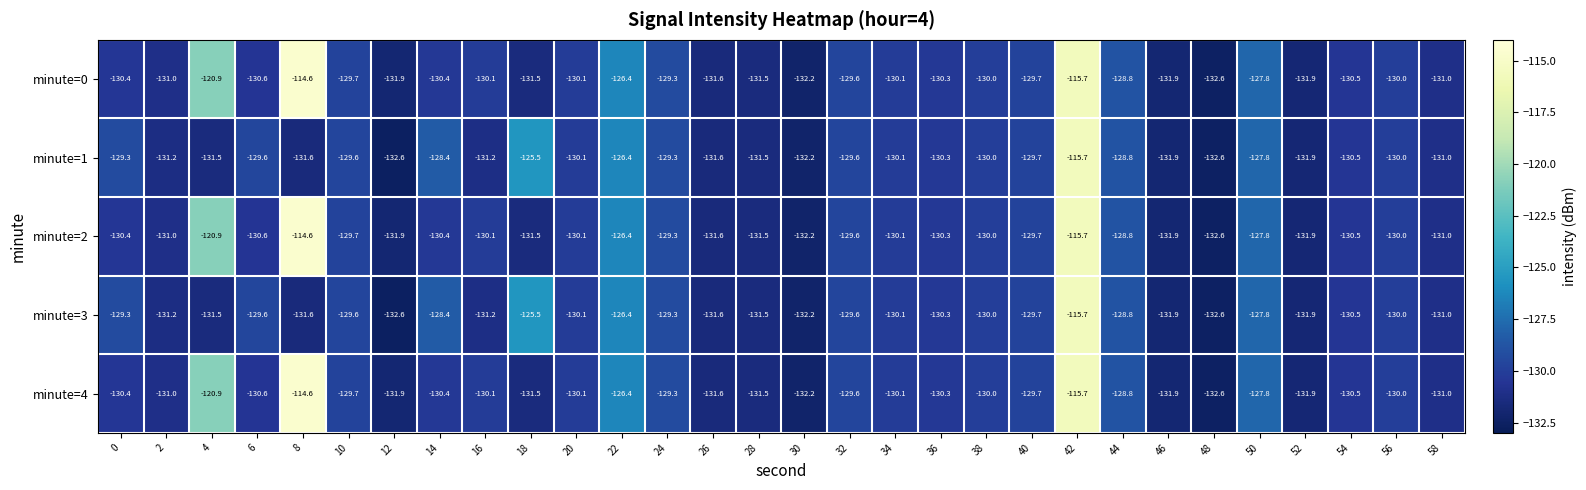

Count the number of categories in the chart.

30